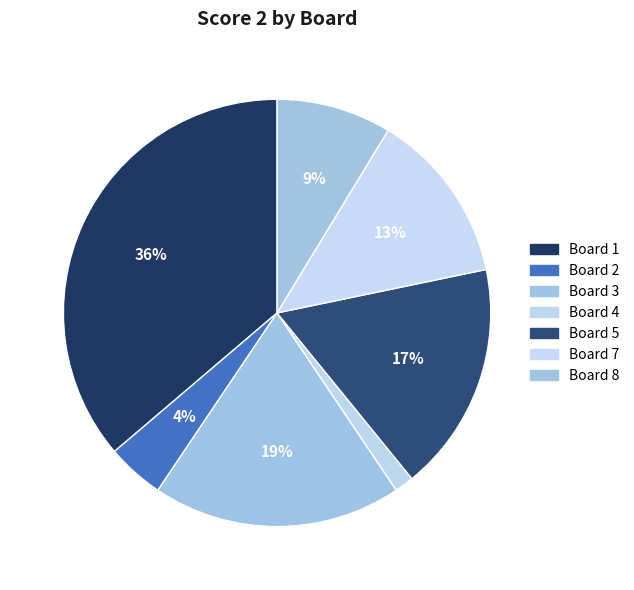

How many segments does this pie chart have?

7